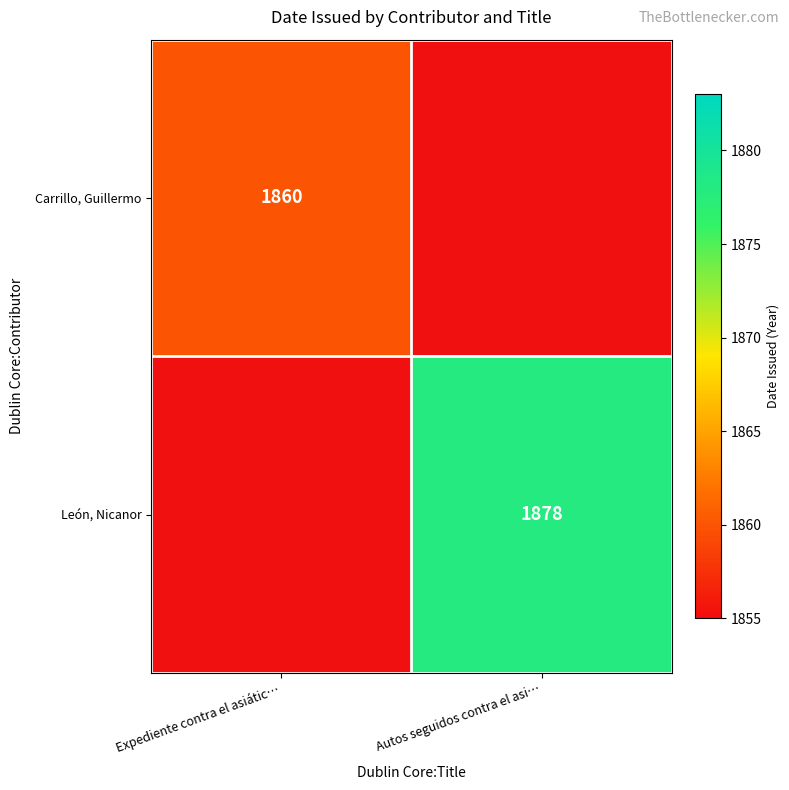

True or false: Carrillo, Guillermo has a value of 1860 at Expediente contra el asiátic….

True